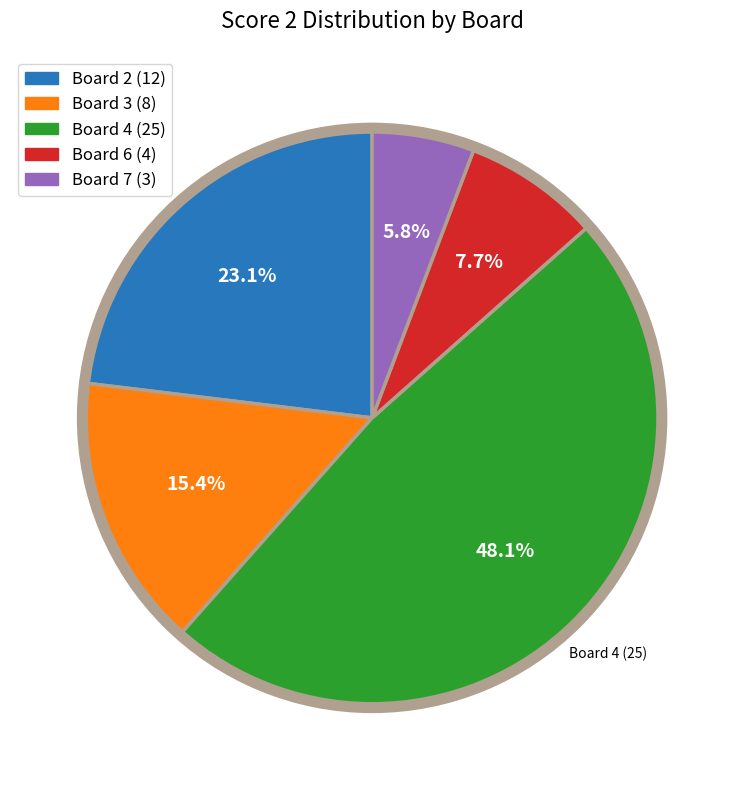

Does any single category account for the majority?

No